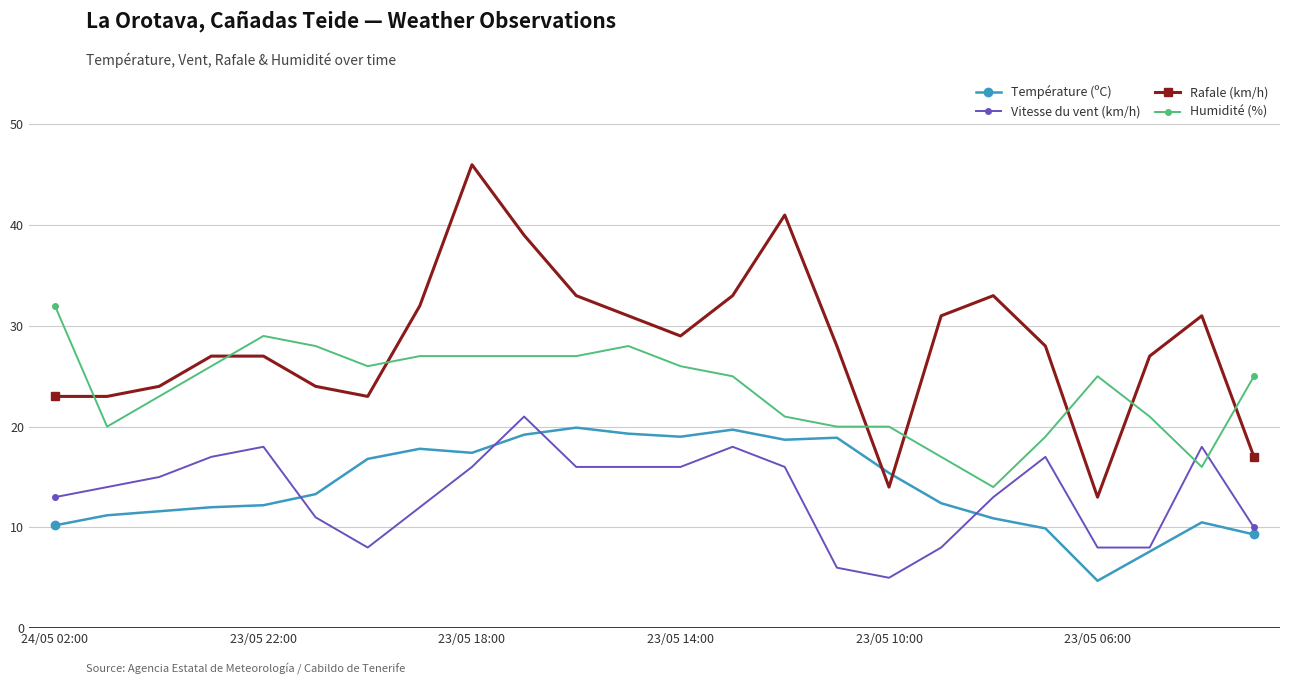

Which series has the widest spread of values?

Rafale (km/h)